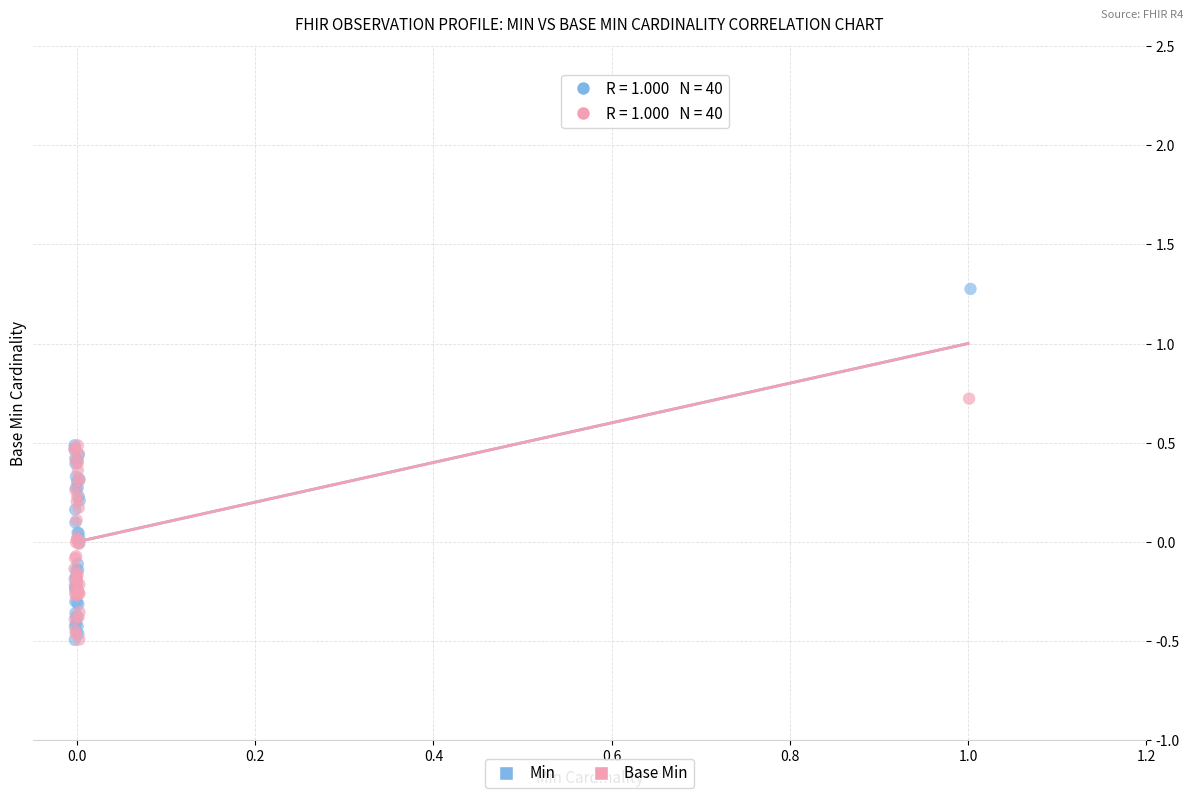

Which series has the largest Y range (max minus min)?

Min